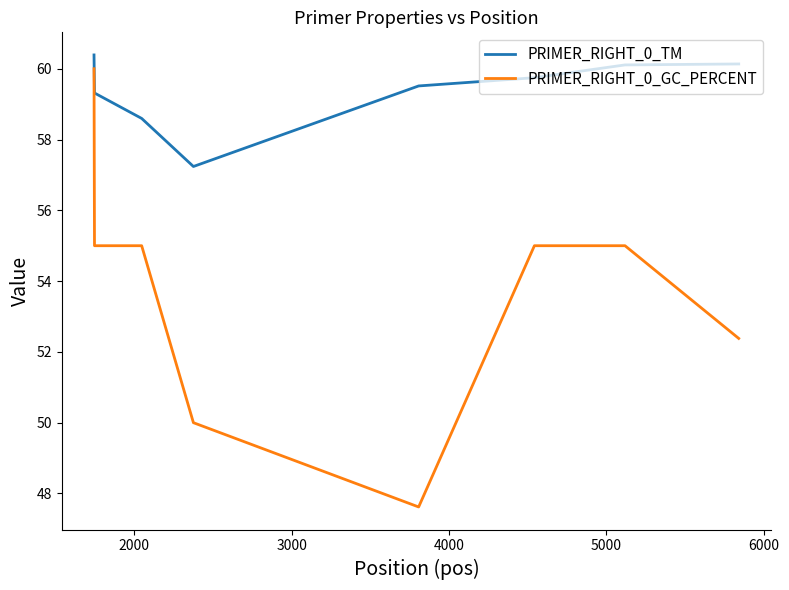

True or false: PRIMER_RIGHT_0_GC_PERCENT and PRIMER_RIGHT_0_TM cross at least once.

False